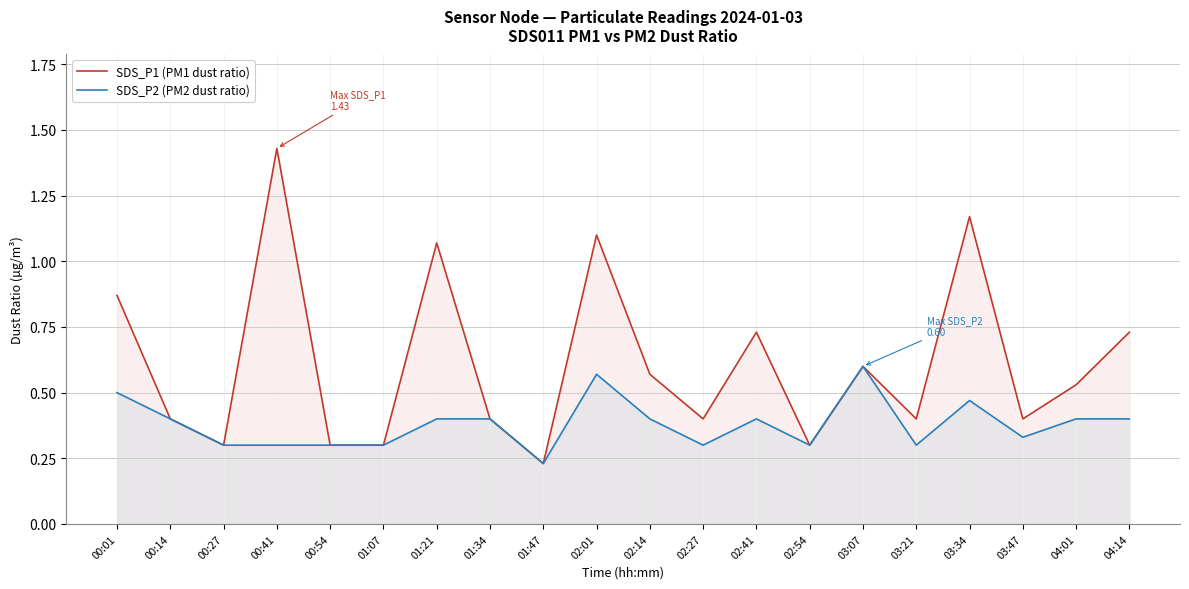

Which series changed the most between 00:41 and 04:14?

SDS_P1 (PM1 dust ratio)